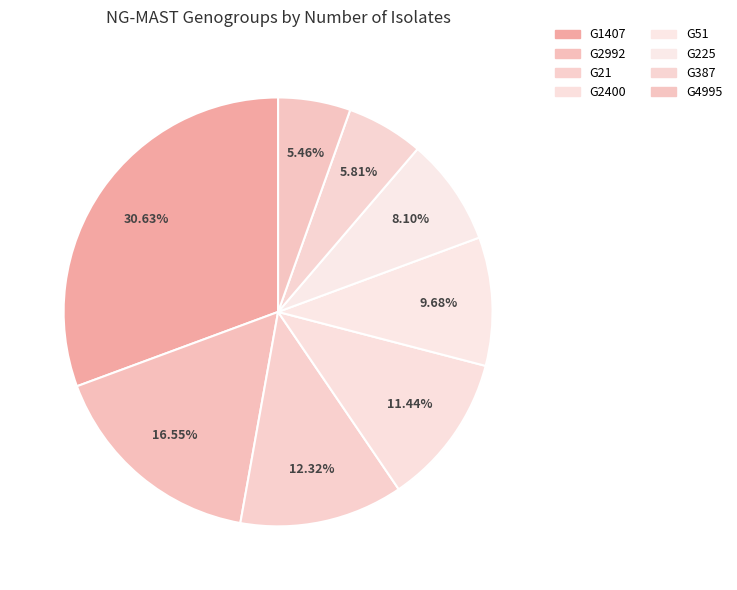

To the nearest percent, what is the difference between the largest and smallest slice percentages?

25%